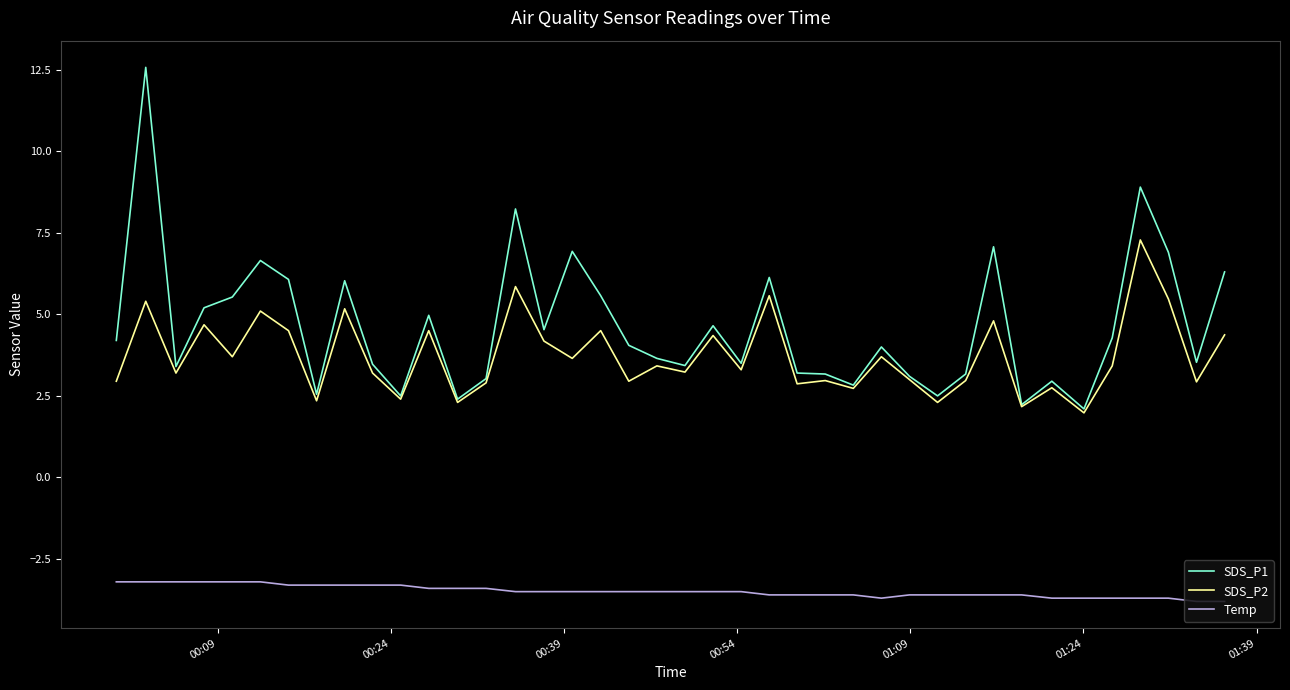

In SDS_P2, how many points are higher than both neighbors (excluding endpoints)?

15